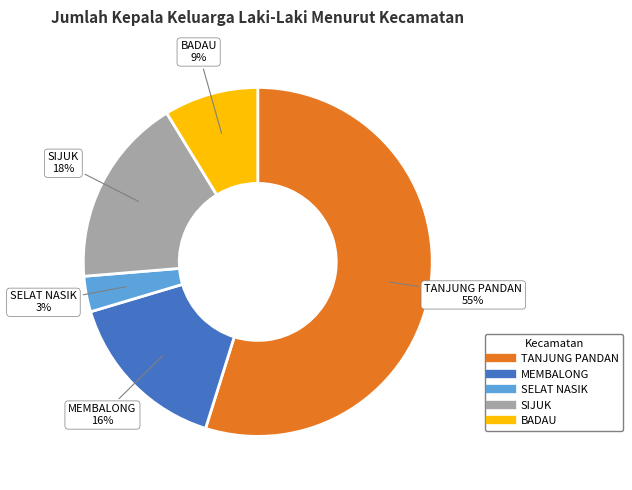

What is the largest slice in the pie chart?

TANJUNG PANDAN